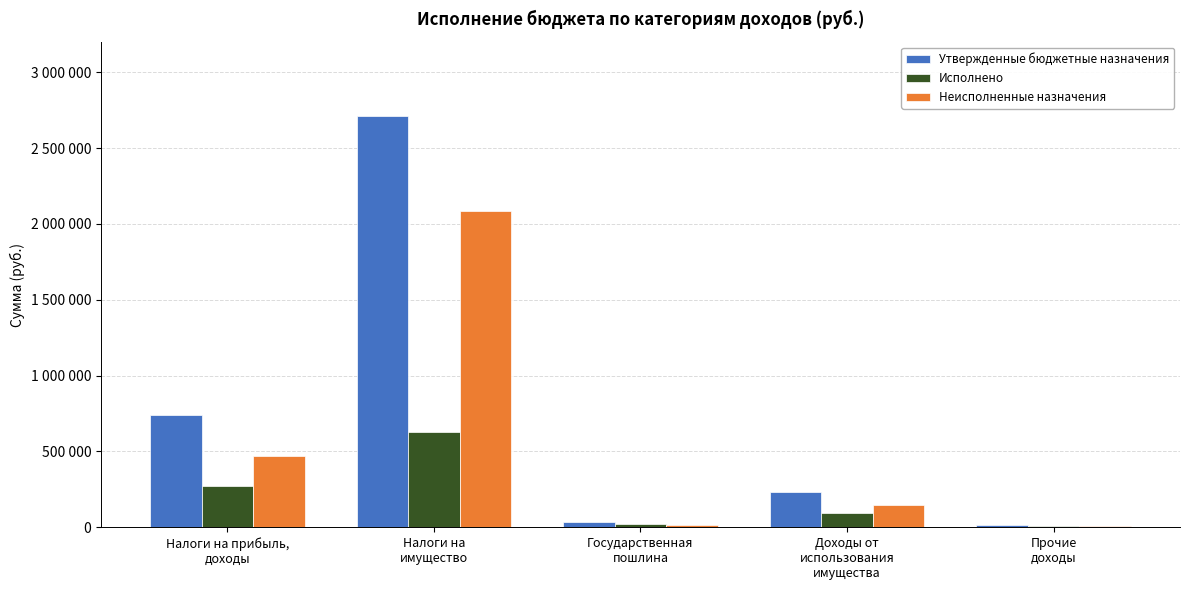

What is the approximate value of Утвержденные бюджетные назначения at Государственная
пошлина?

36000.0